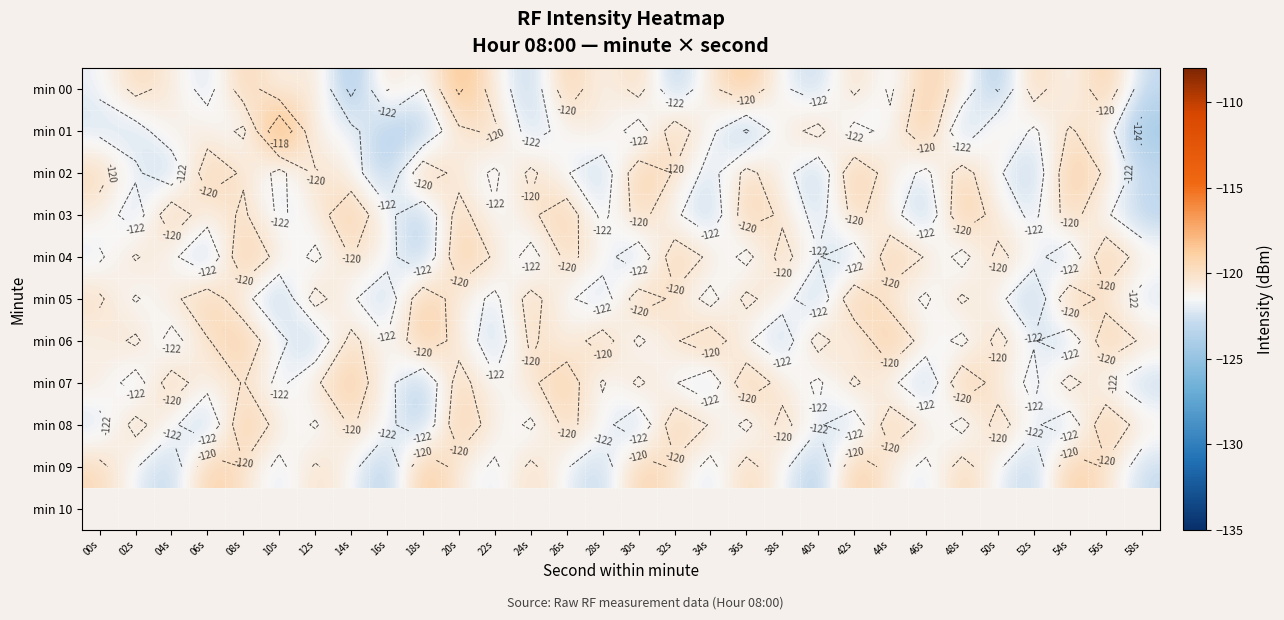

At which category is the sum across all series the highest?

20s